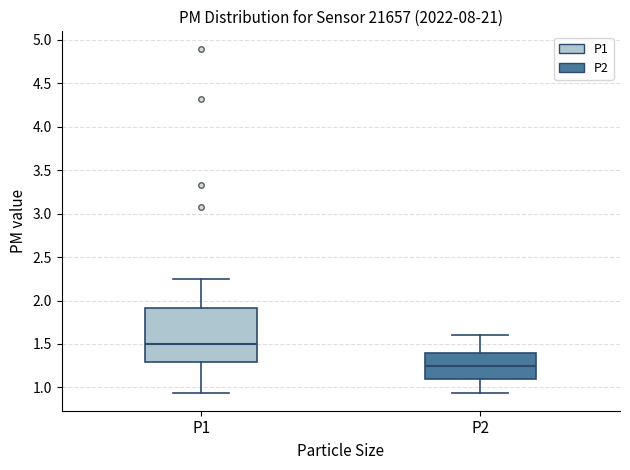

Reading left to right, transcribe this box plot: for each box, give where its median line is, the range the box spans, and where its two whiskers end, as read against the y-axis. The values are not printed on the chart, so give them approximately, as read against the axis.

P1: median 1.50, box 1.30 to 1.90, whiskers 0.95 to 2.25
P2: median 1.25, box 1.10 to 1.40, whiskers 0.95 to 1.60